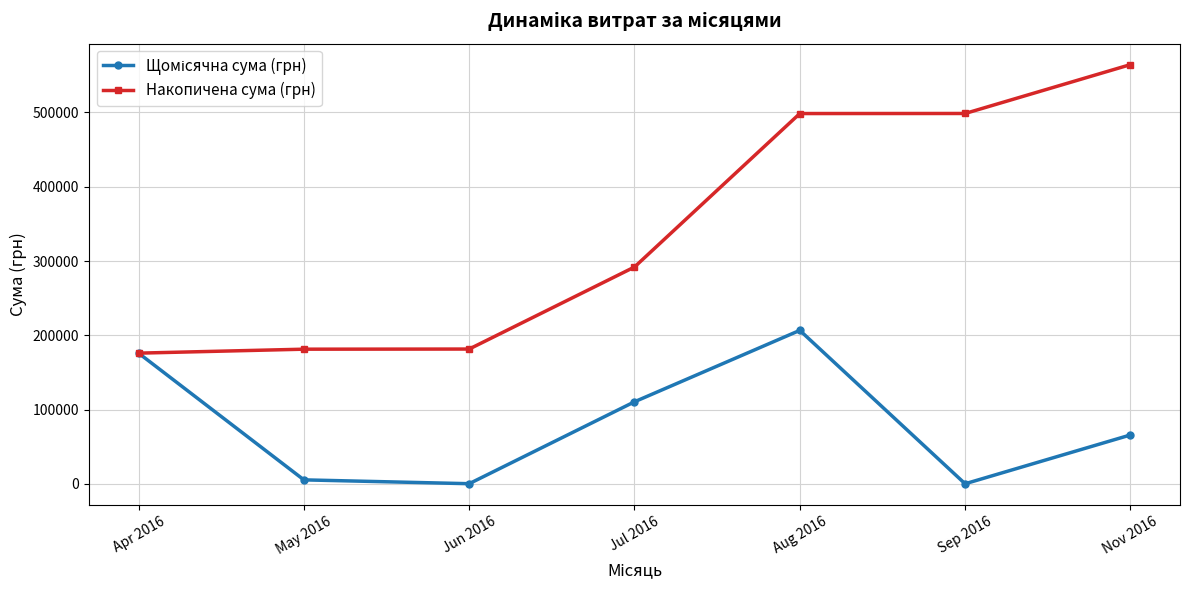

True or false: Накопичена сума (грн) has more than 1 interior local peaks.

False